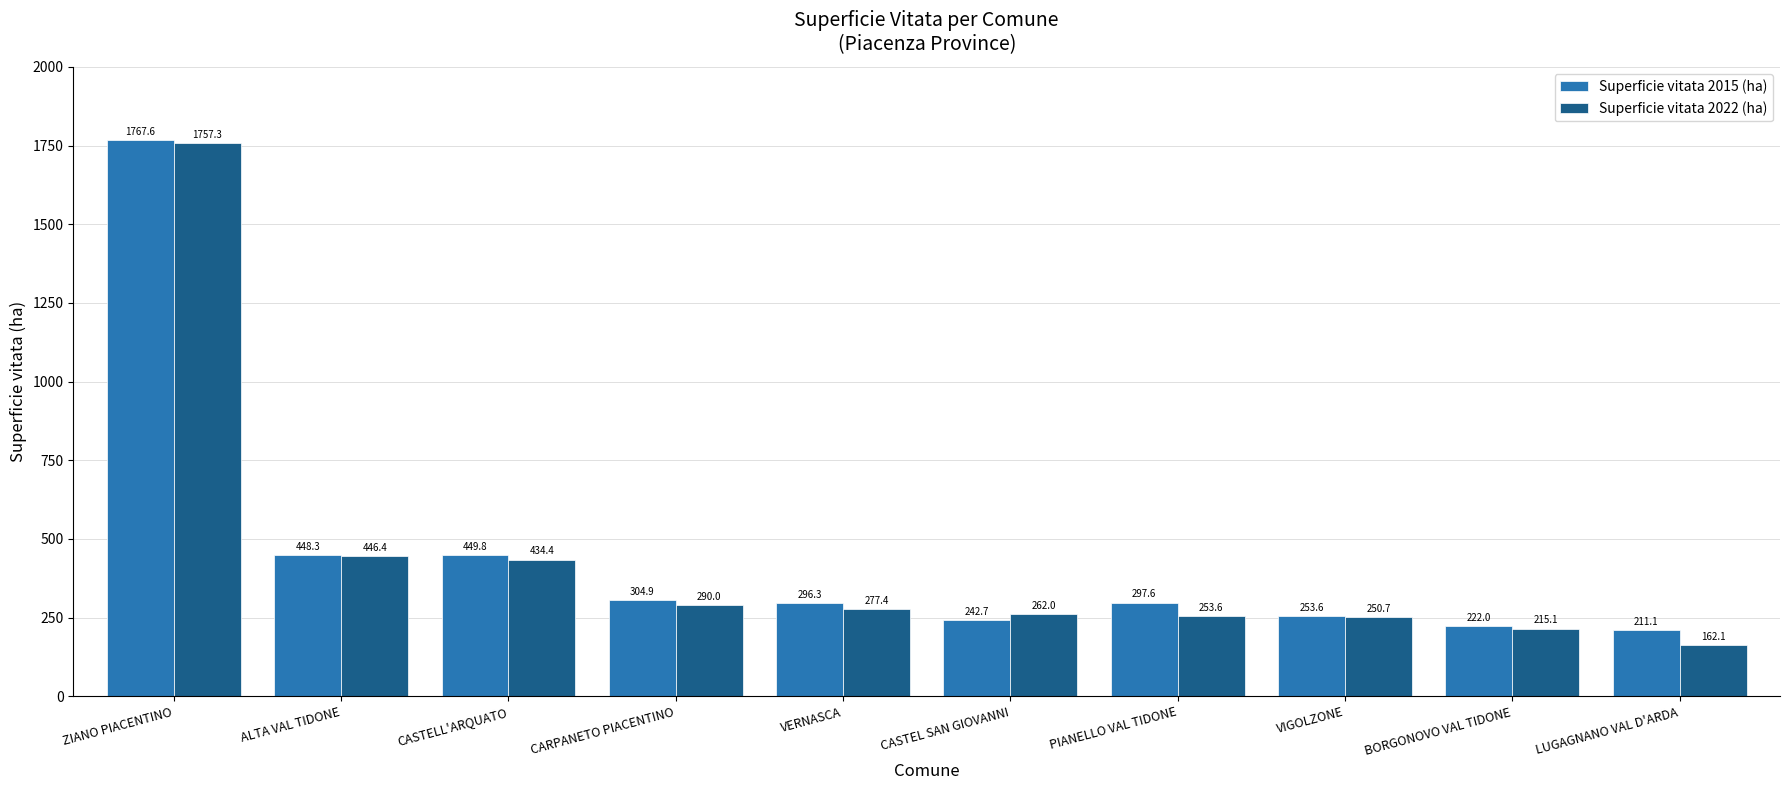

What is the label of the 1st bar from the right?

LUGAGNANO VAL D'ARDA